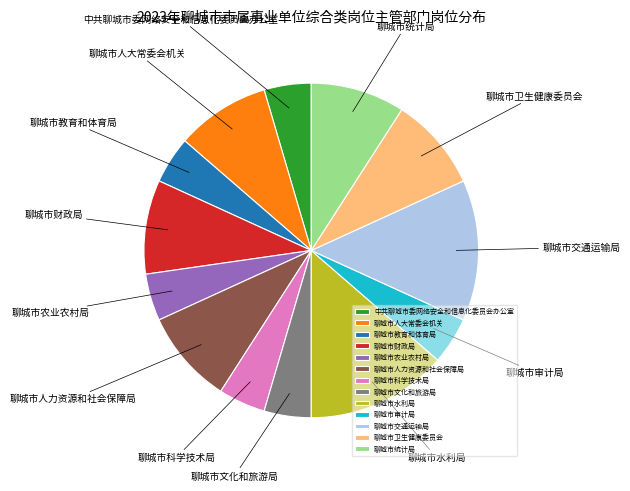

Is the sum of 聊城市交通运输局 and 聊城市卫生健康委员会 greater than half?

No